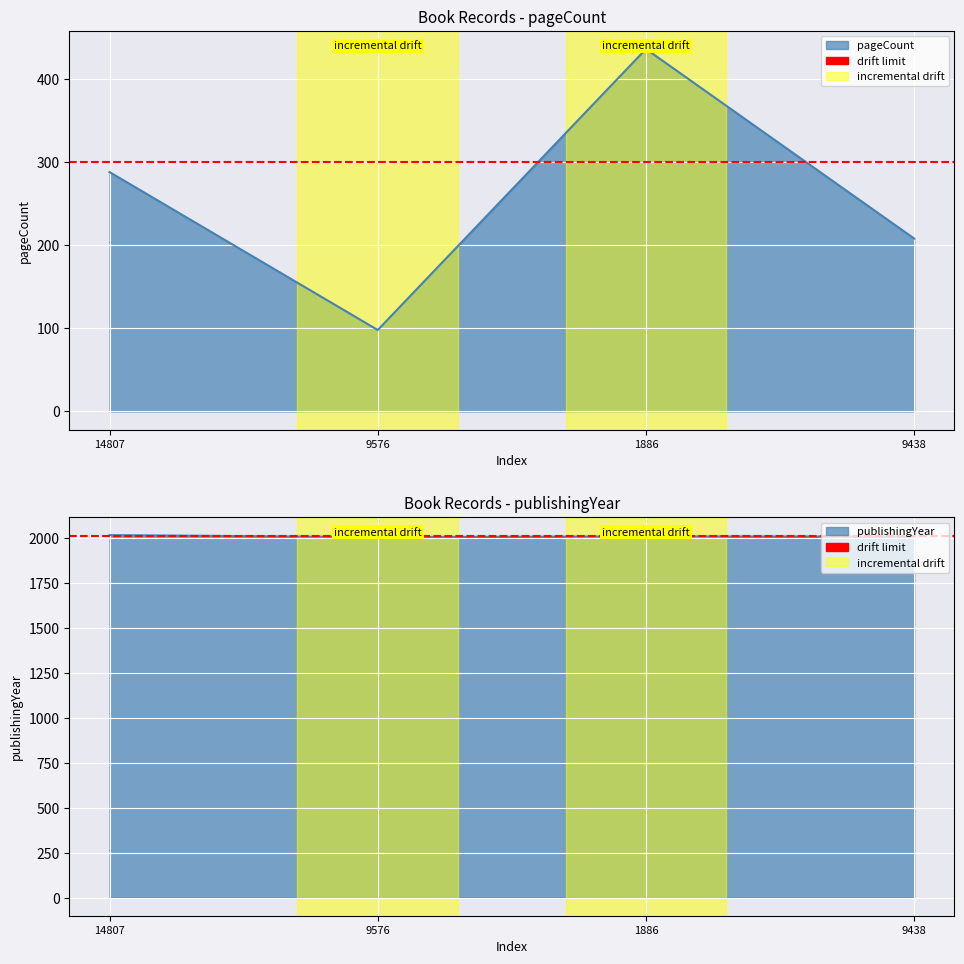

What value does the publishingYear series have at 9576, to the nearest 10?

2010